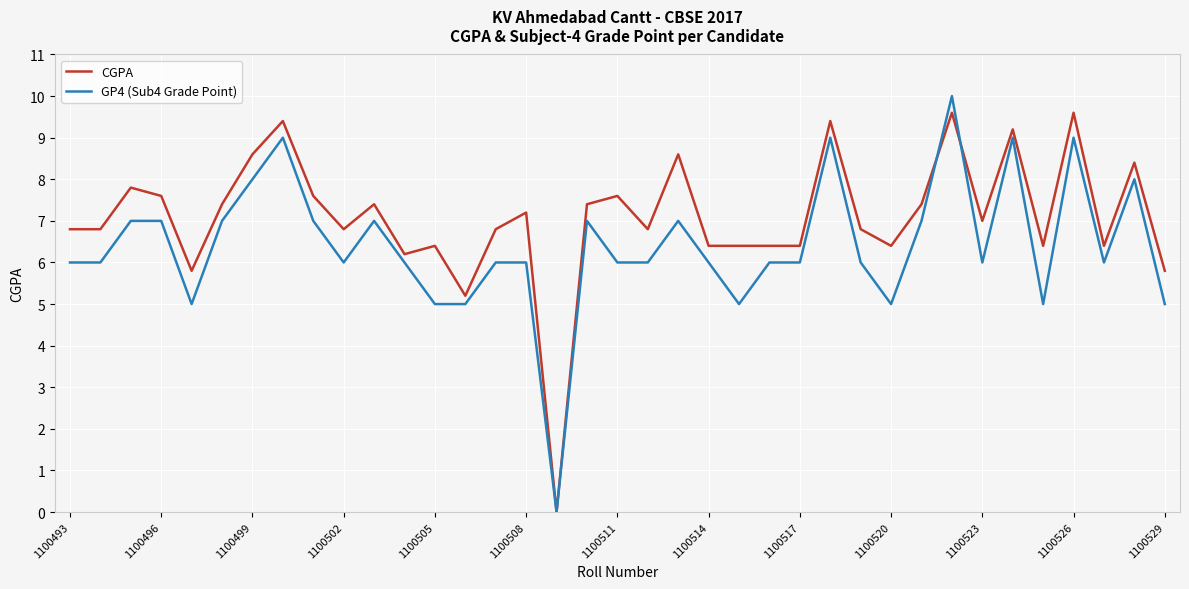

What is the maximum value for GP4 (Sub4 Grade Point)?

10.0